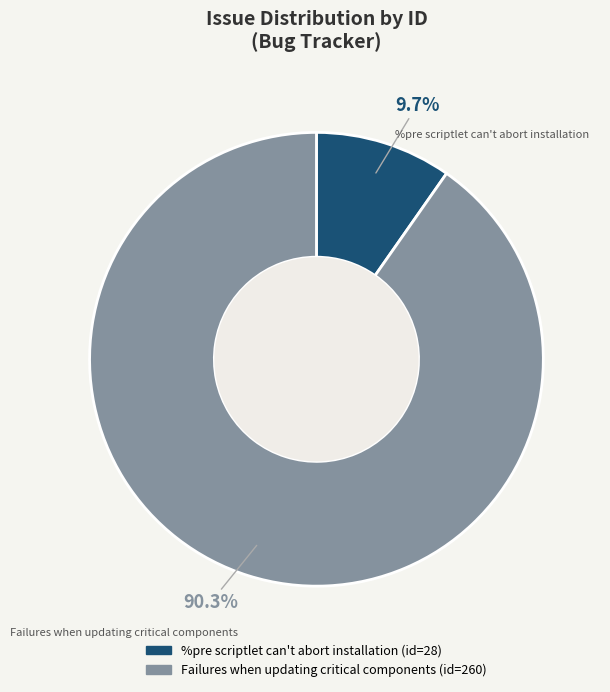

What is the smallest slice in the pie chart?

%pre scriptlet can't abort installation